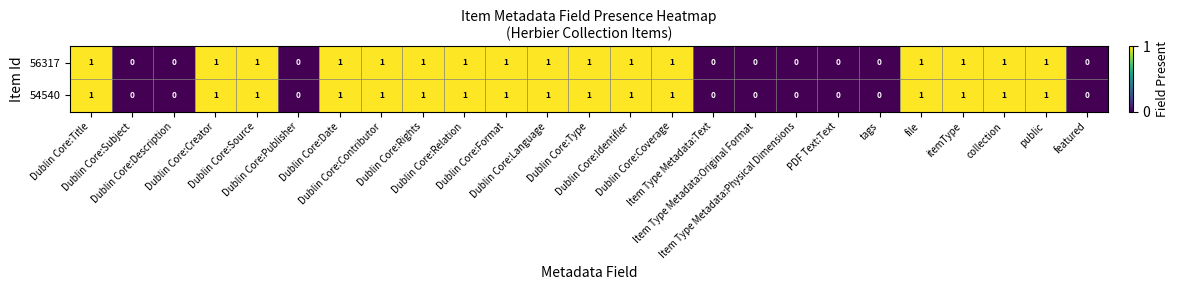

What is the sum of all 54540 values?

16